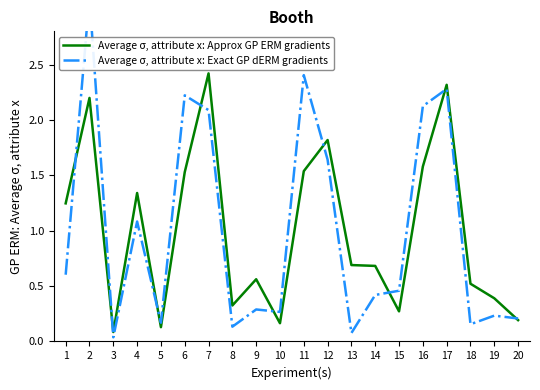

Is the value of Average σ, attribute x: Exact GP dERM gradients at 18 greater than the value of Average σ, attribute x: Approx GP ERM gradients at 16?

No